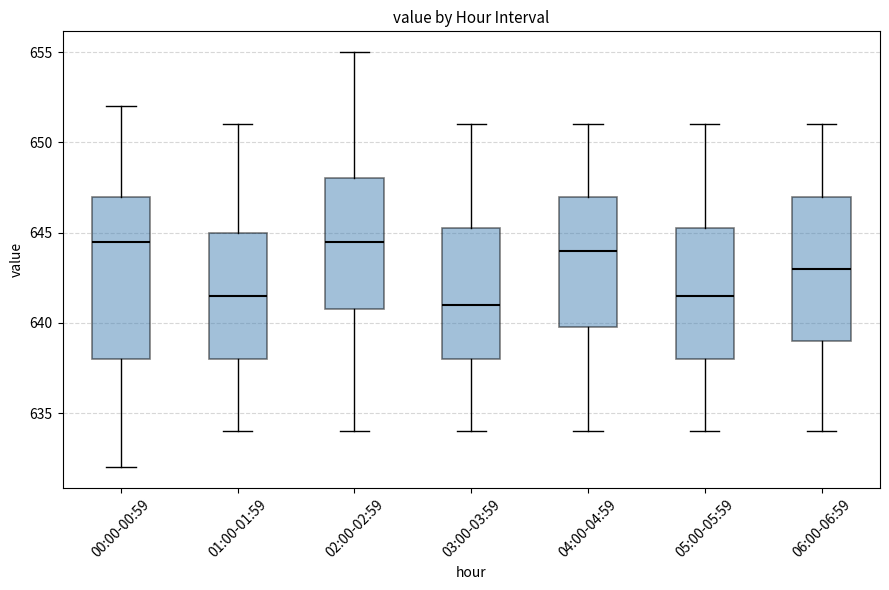

Which box has the lowest median line?

03:00-03:59